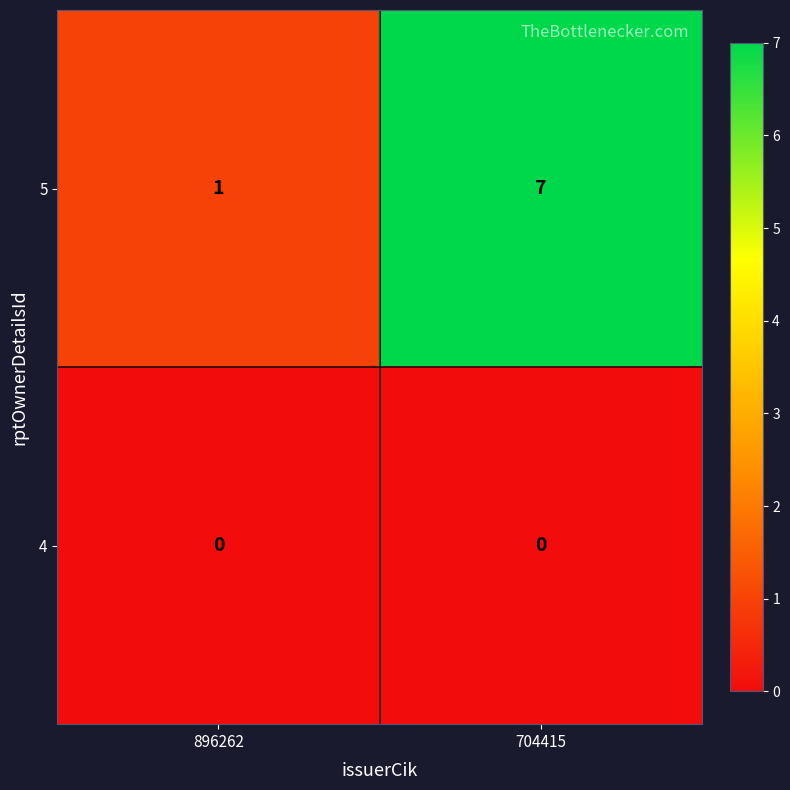

How many data points does each series have?

2